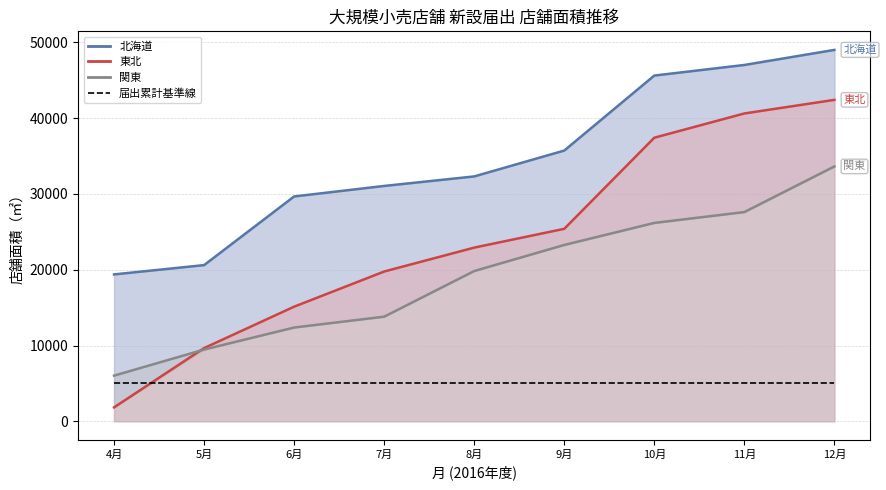

What is the label of the 2nd point from the right?

11月